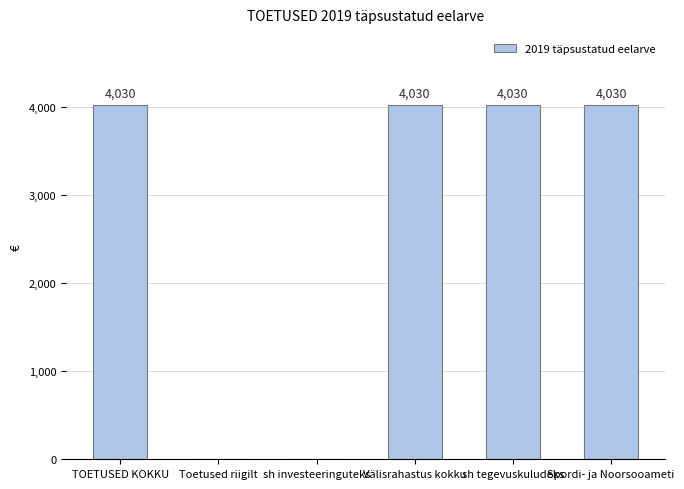

Approximately how many times larger is the value at Spordi- ja Noorsooameti compared to TOETUSED KOKKU?

1.0